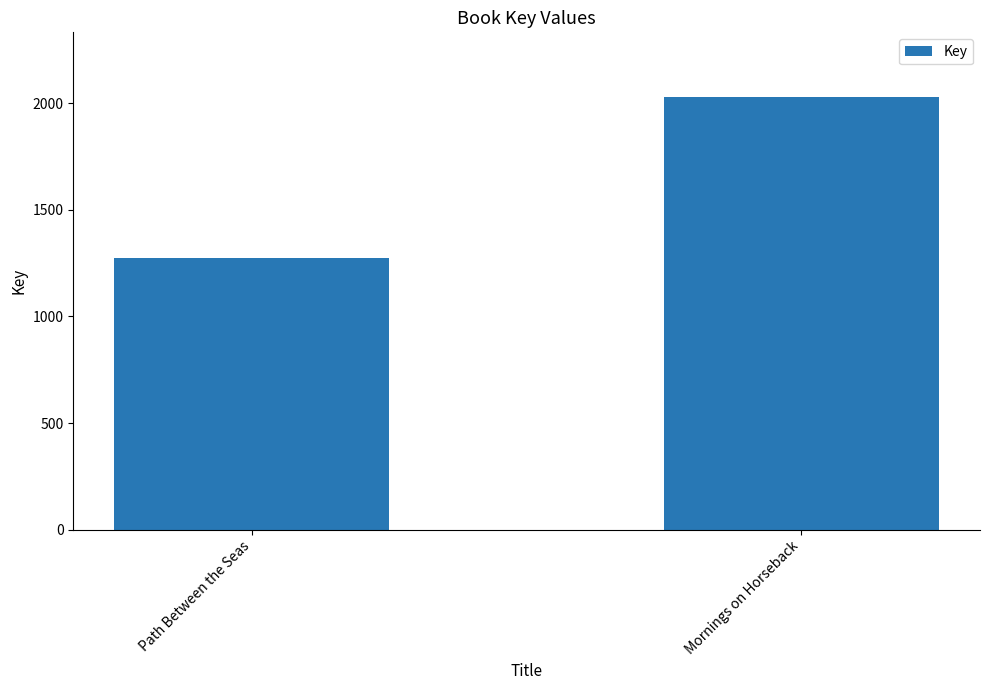

How many bars are there in total?

2